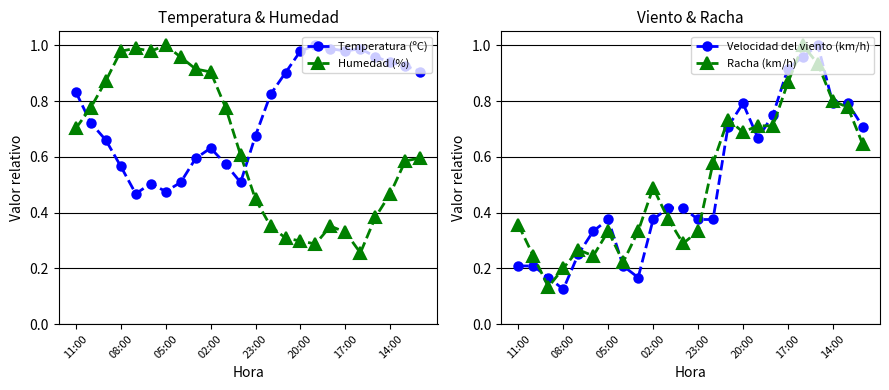

True or false: Humedad (%) has more than 1 interior local peaks.

True